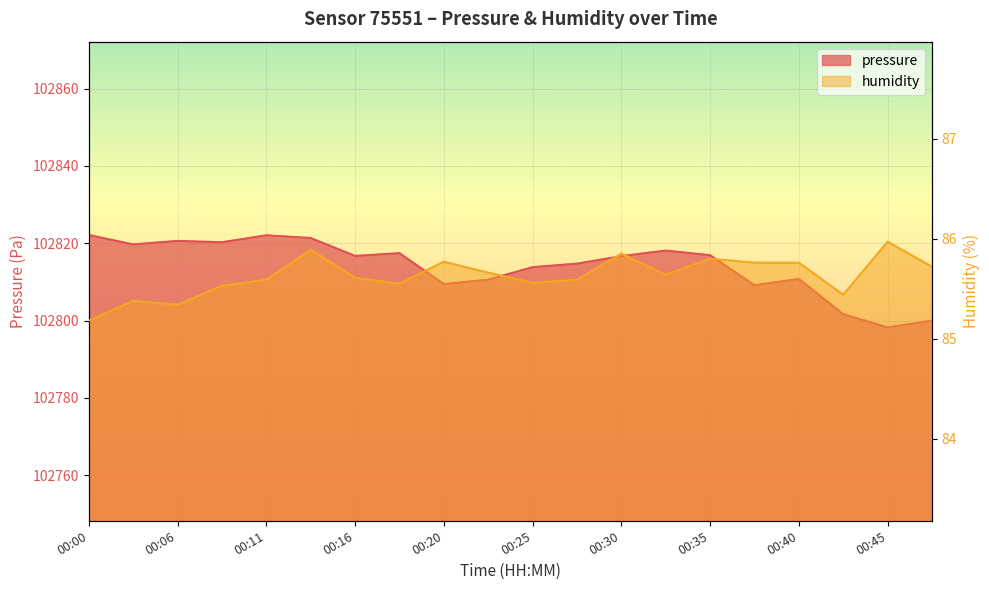

What is the difference between the pressure values at 00:28 and 00:25?

0.9